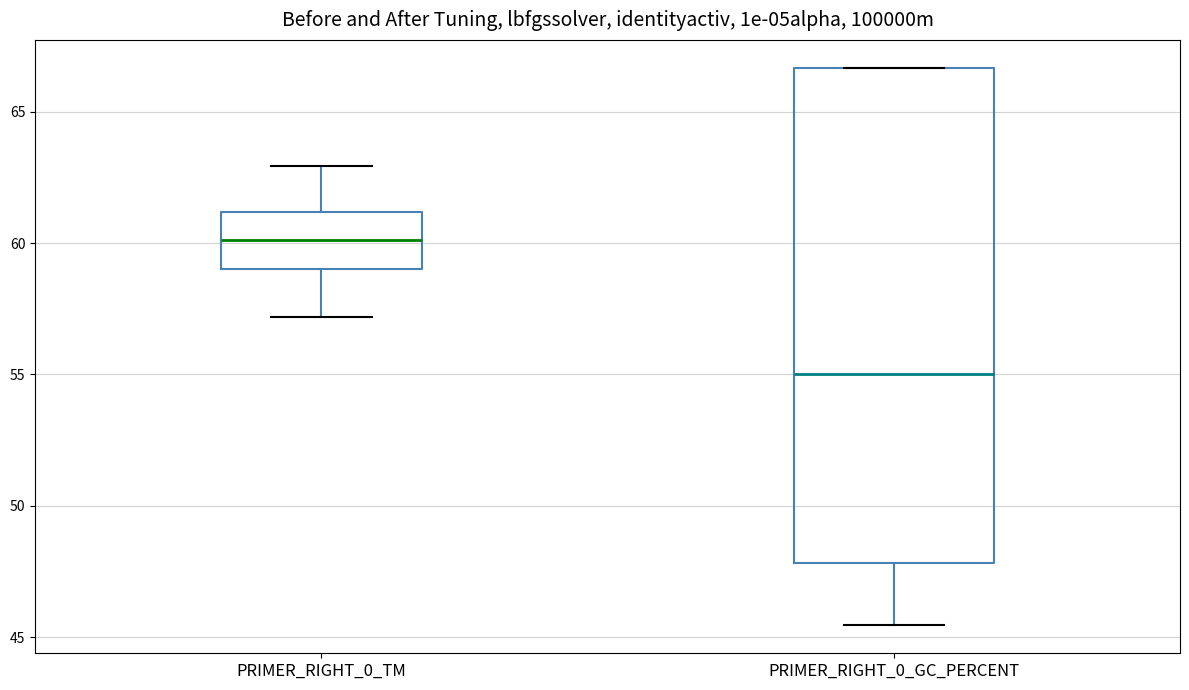

Reading left to right, transcribe this box plot: for each box, give where its median line is, the range the box spans, and where its two whiskers end, as read against the y-axis. The values are not printed on the chart, so give them approximately, as read against the axis.

PRIMER_RIGHT_0_TM: median 60.0, box 59.0 to 61.0, whiskers 57.0 to 63.0
PRIMER_RIGHT_0_GC_PERCENT: median 55.0, box 48.0 to 66.5, whiskers 45.5 to 66.5